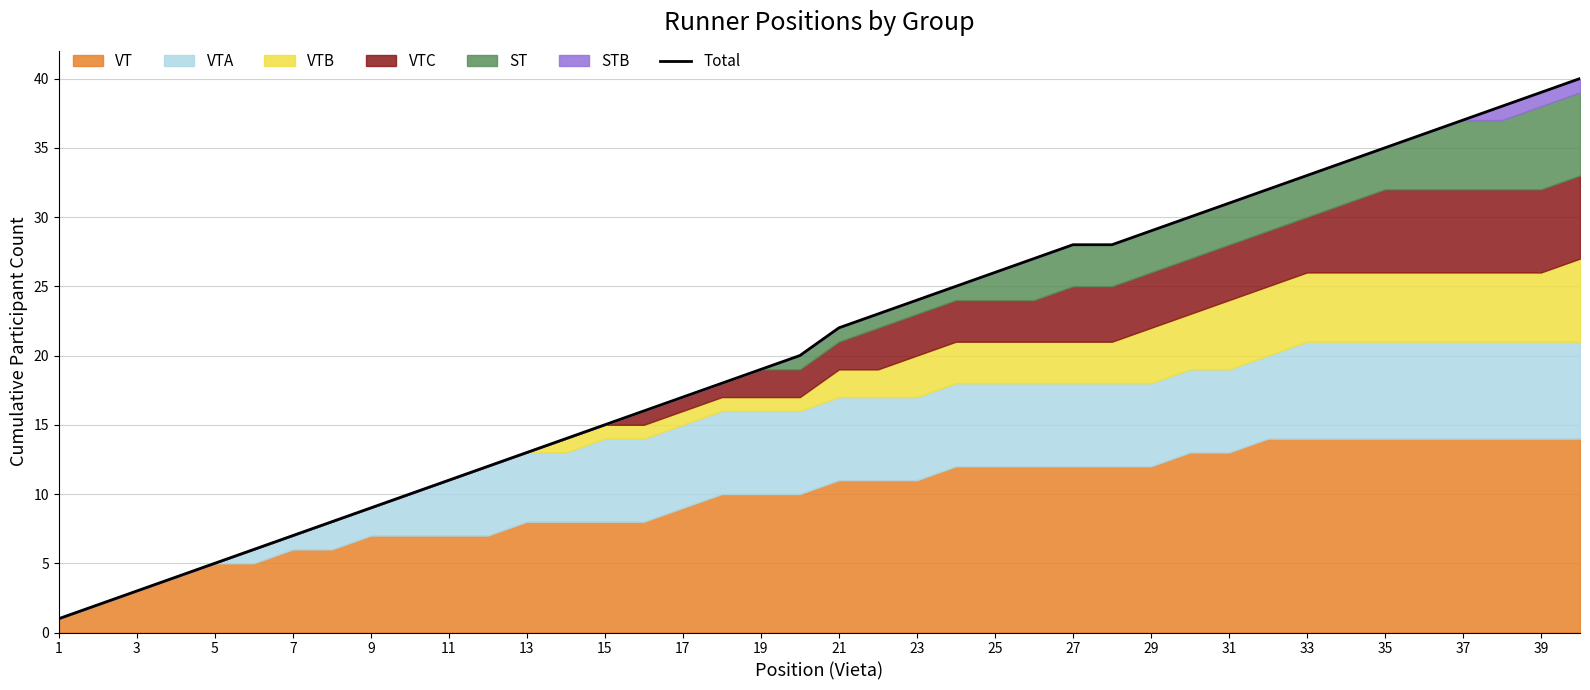

What is the value of the 27th point from the left?

28